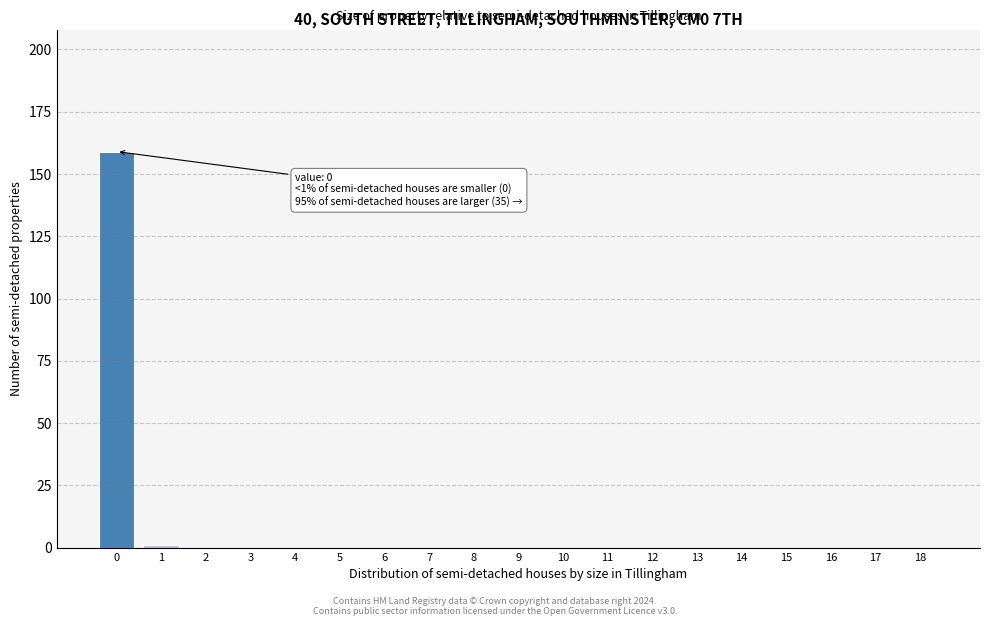

Reading left to right, transcribe all the data shown in this chart.

0=159	1=1	2=0	3=0	4=0	5=0	6=0	7=0	8=0	9=0	10=0	11=0	12=0	13=0	14=0	15=0	16=0	17=0	18=0